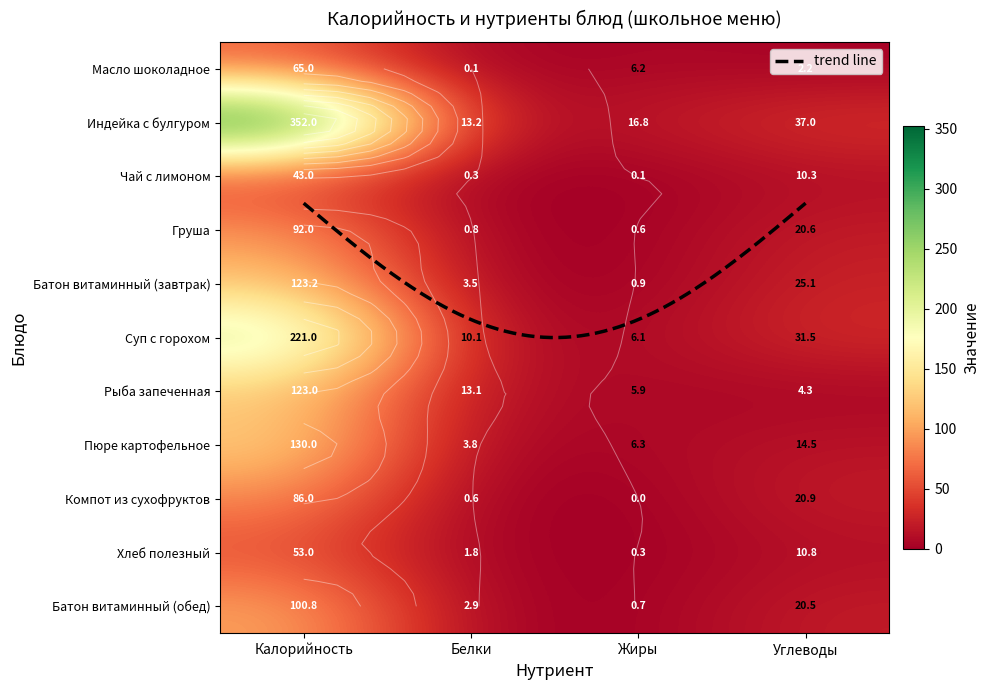

List the series in order of their peak value, highest first.

Индейка с булгуром, Суп с горохом, Пюре картофельное, Батон витаминный (завтрак), Рыба запеченная, Батон витаминный (обед), Груша, Компот из сухофруктов, Масло шоколадное, Хлеб полезный, Чай с лимоном